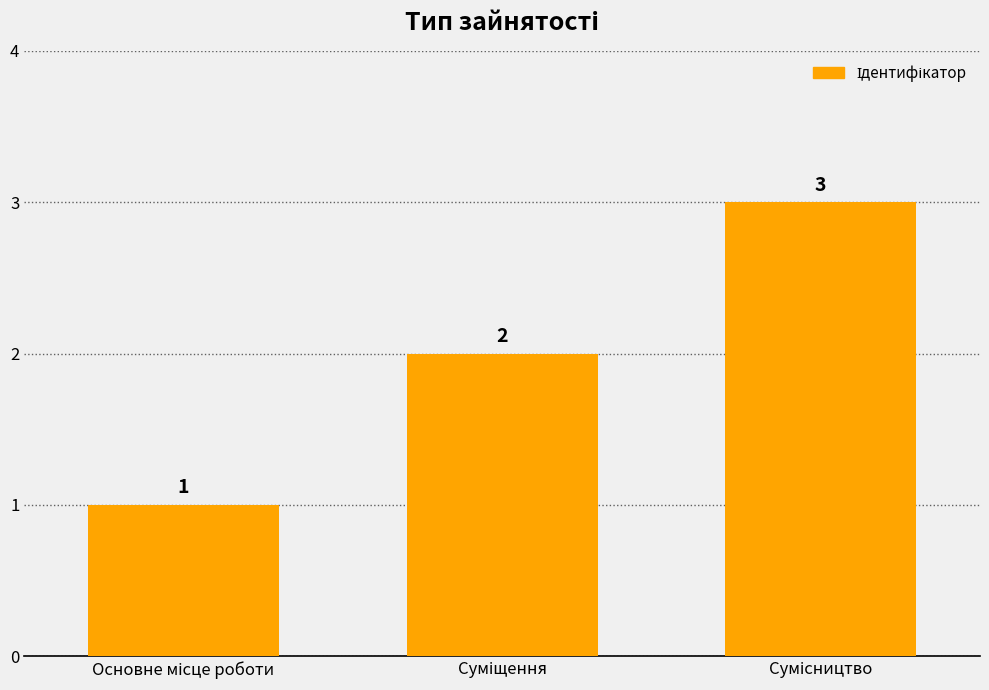

How many values are between 1 and 3?

3